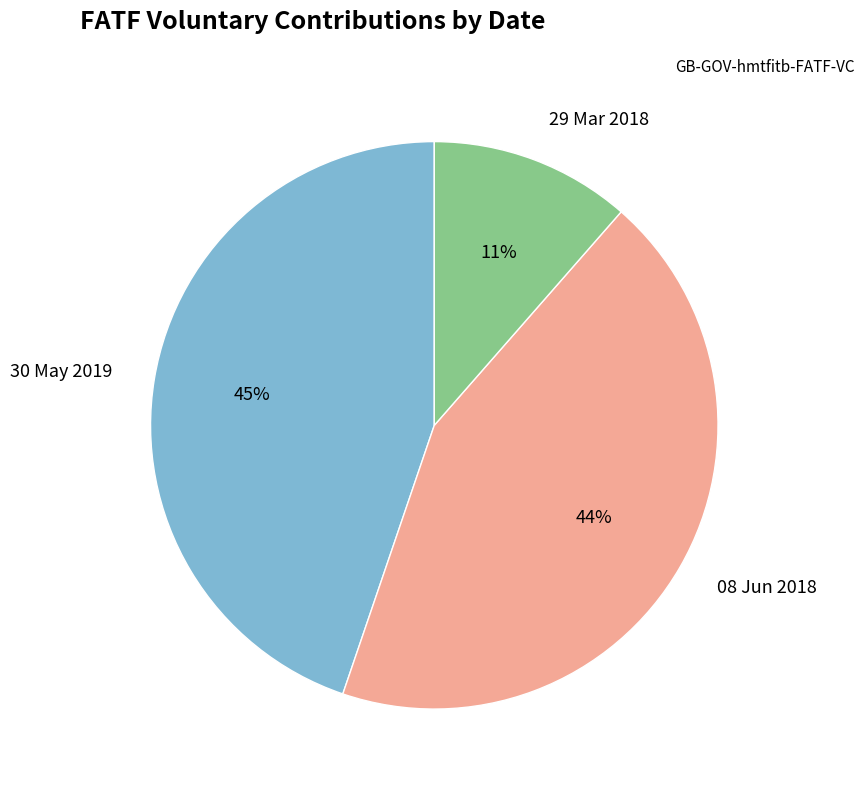

Does any single category account for the majority?

No